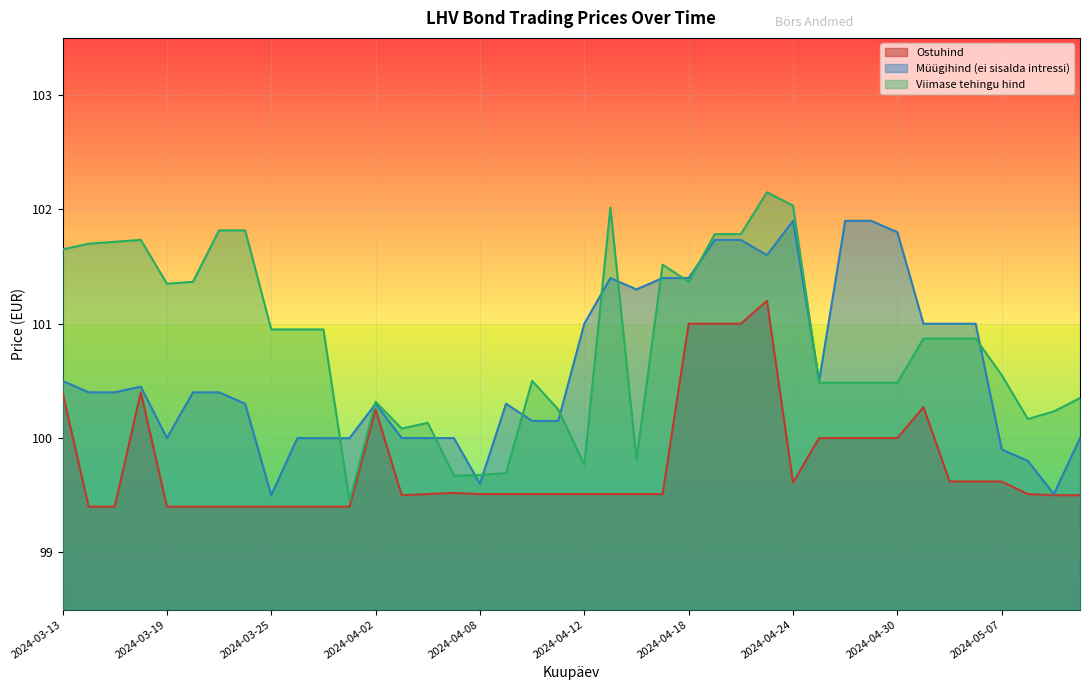

True or false: Müügihind (ei sisalda intressi) and Viimase tehingu hind cross at least once.

True